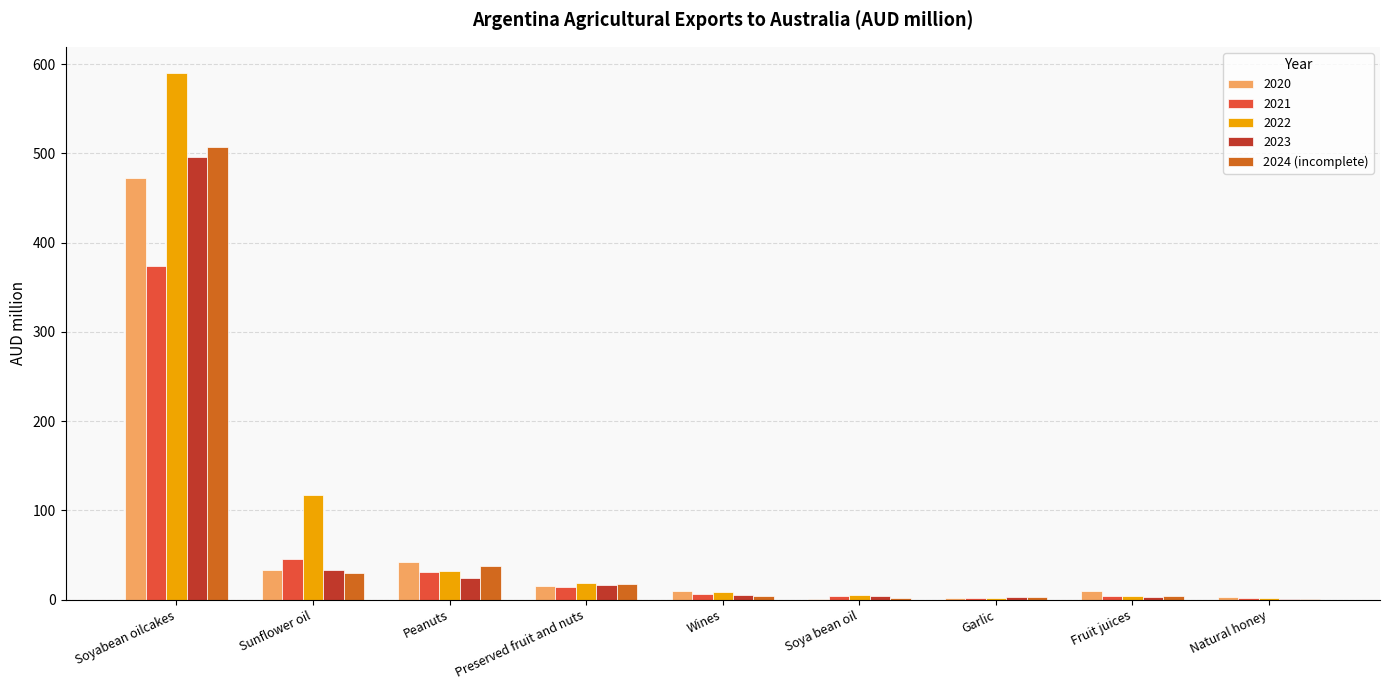

Read the 2020 value at Soyabean oilcakes.

472.7